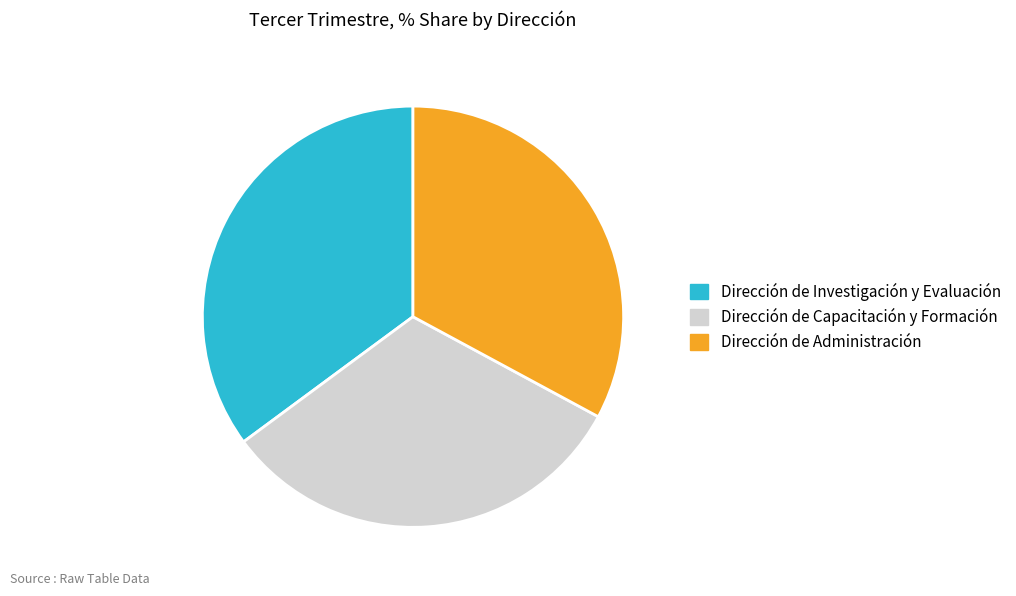

Which slice is the largest?

Dirección de Investigación y Evaluación